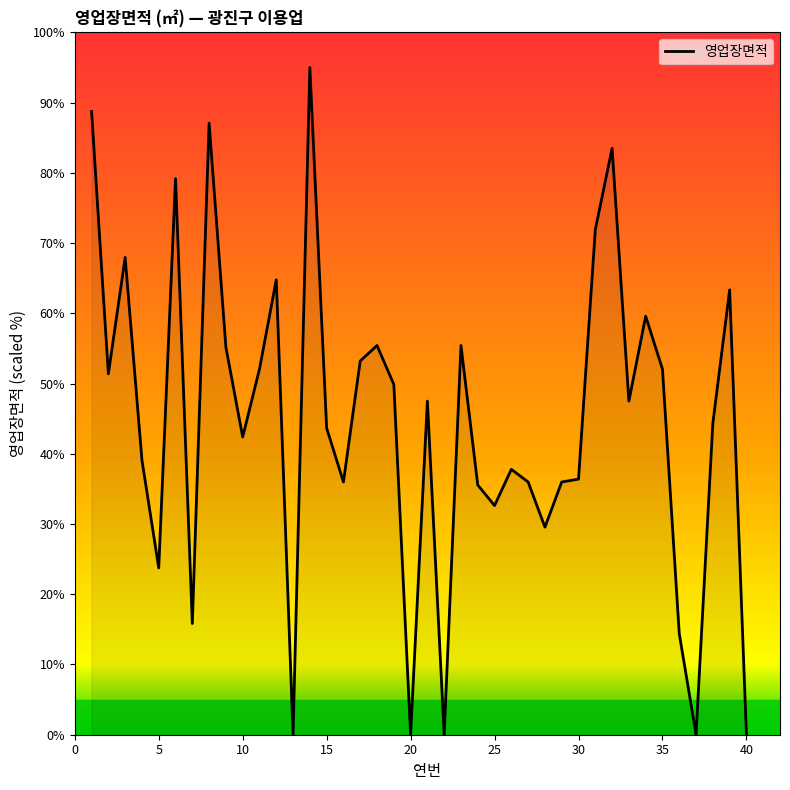

What is the greatest value displayed?

95.0